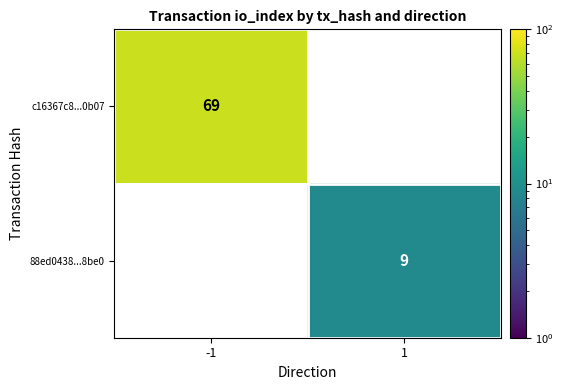

The c16367c8...0b07 series shows 117 at -1. True or false?

False